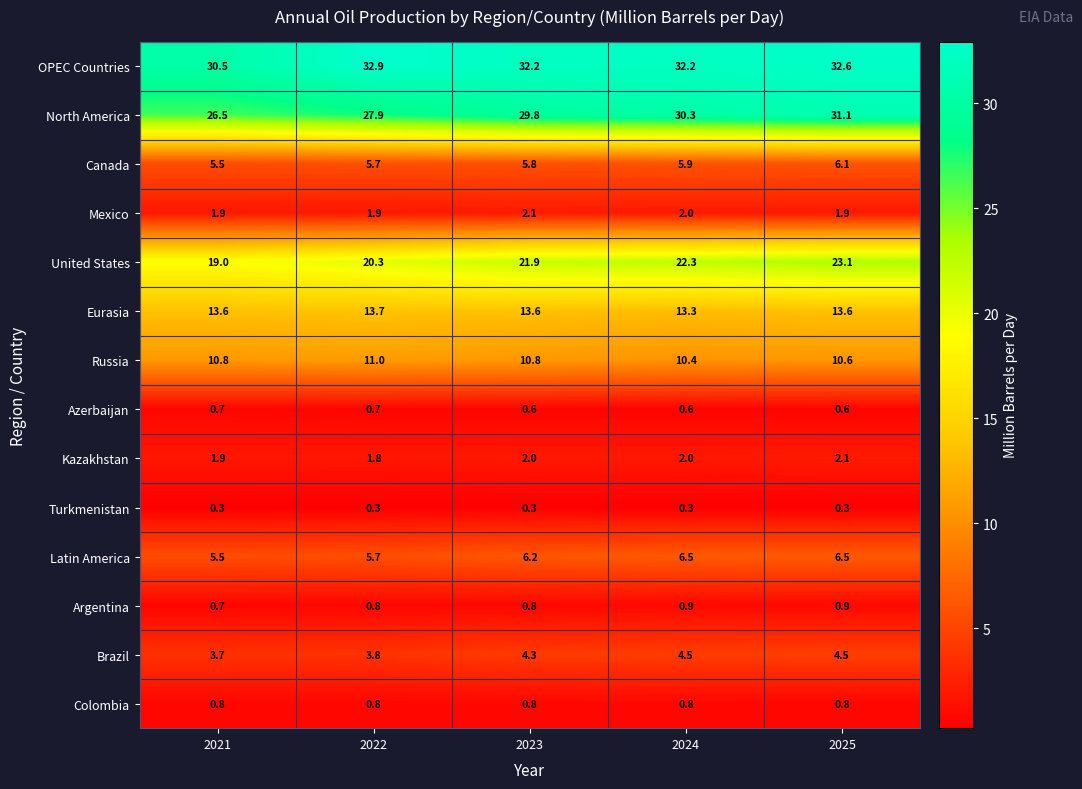

True or false: Latin America has a value of 6.2 at 2023.

True